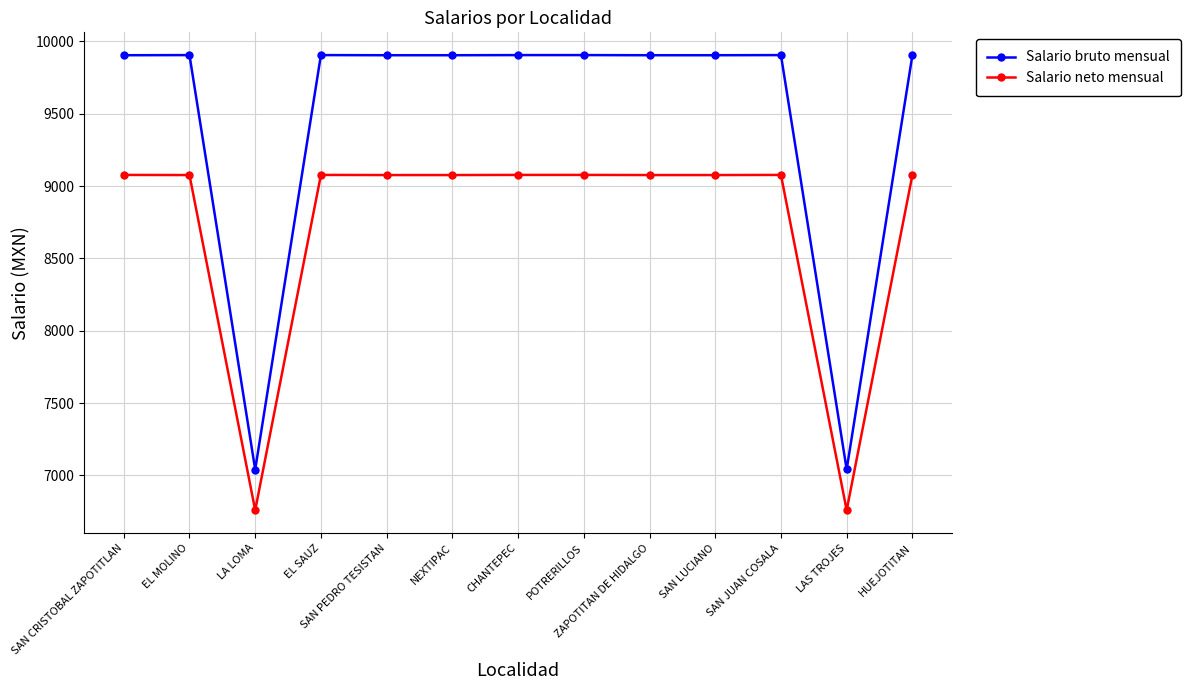

What are all the series names shown in the legend?

Salario bruto mensual, Salario neto mensual